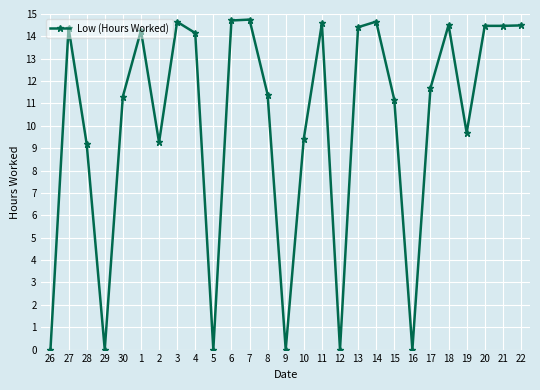

True or false: the data has more than 2 interior local peaks.

True